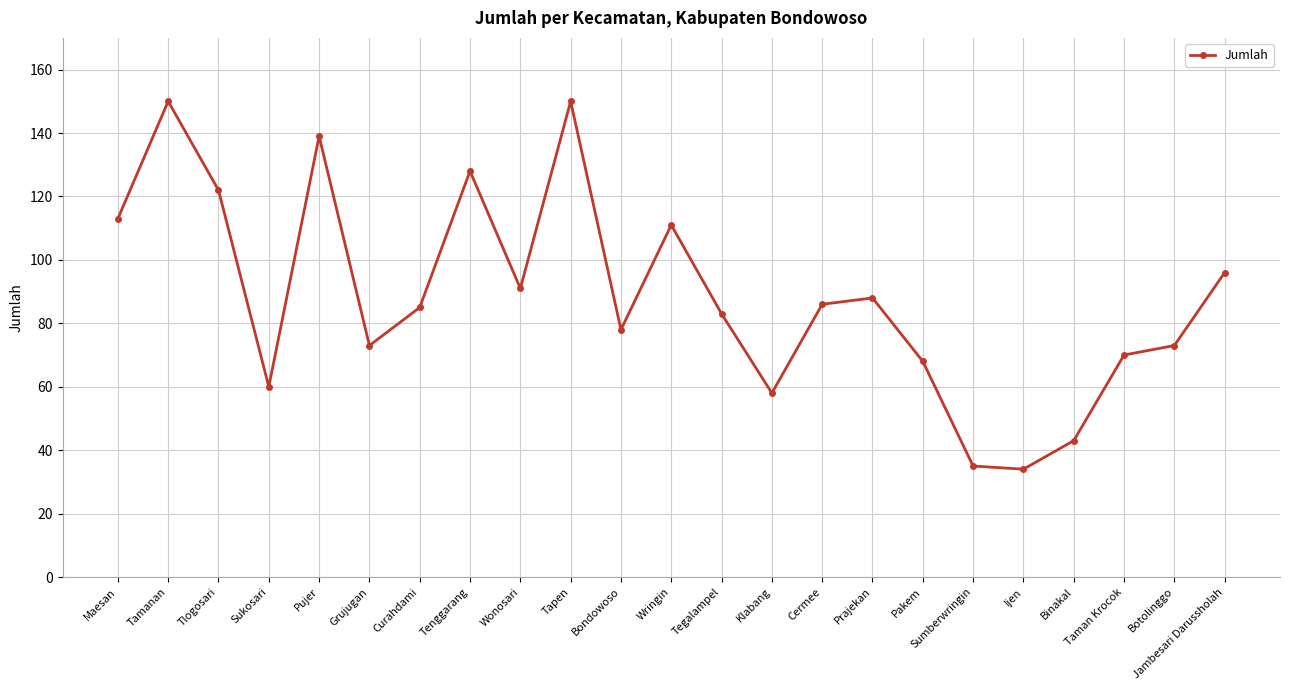

What is the minimum value shown in the chart?

34